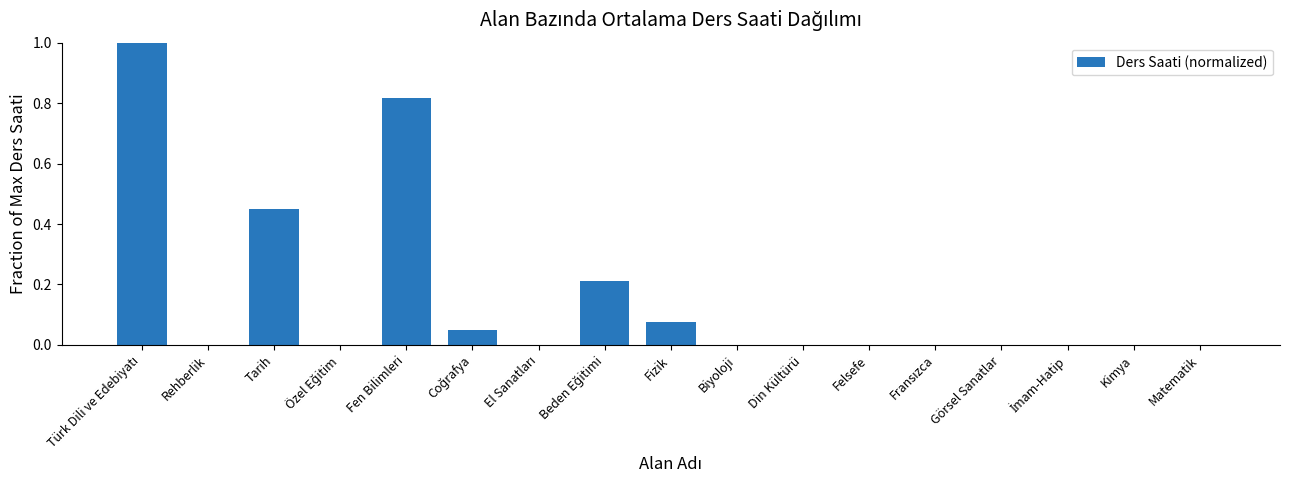

What is the change in value from Rehberlik to Fizik?

+0.1